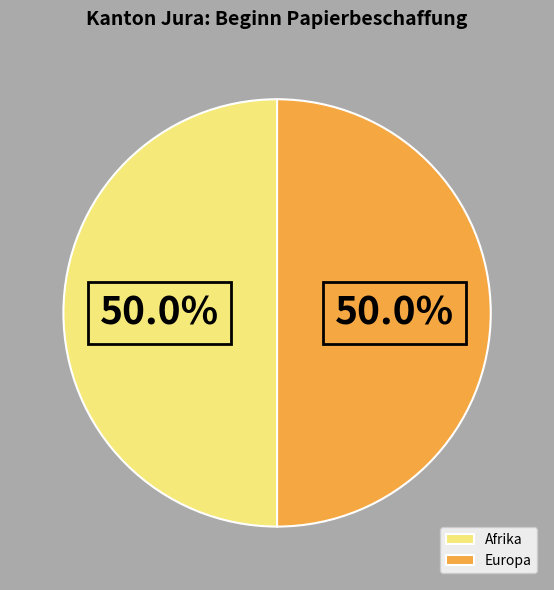

What is the total percentage of Europa and Afrika?

100.0%